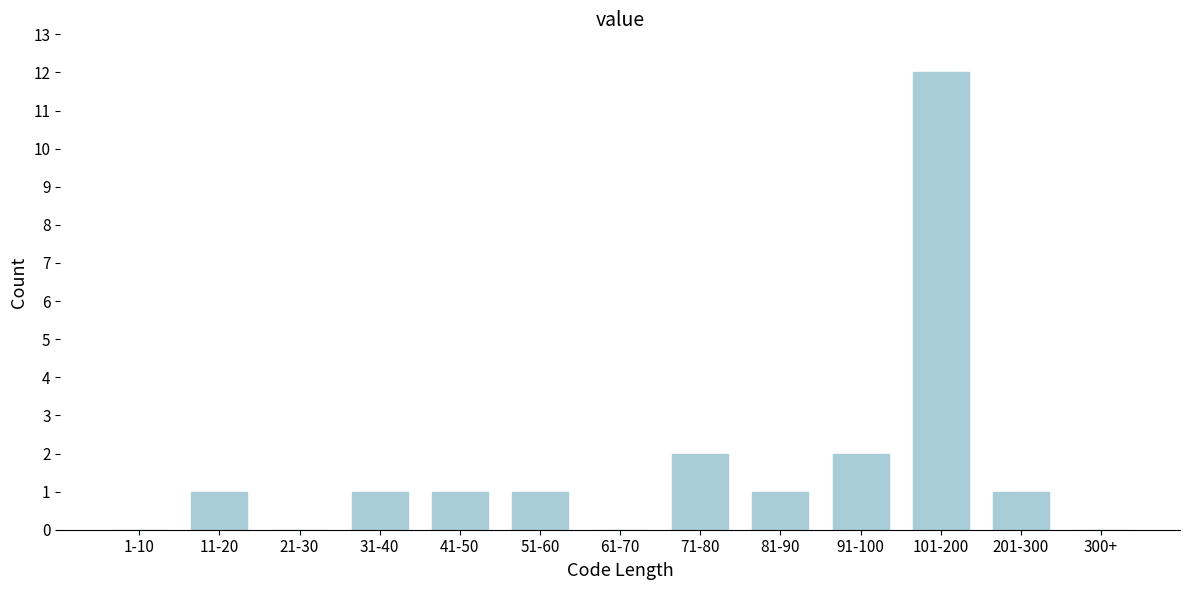

Reading left to right, transcribe all the data shown in this chart.

1-10=0	11-20=1	21-30=0	31-40=1	41-50=1	51-60=1	61-70=0	71-80=2	81-90=1	91-100=2	101-200=12	201-300=1	300+=0